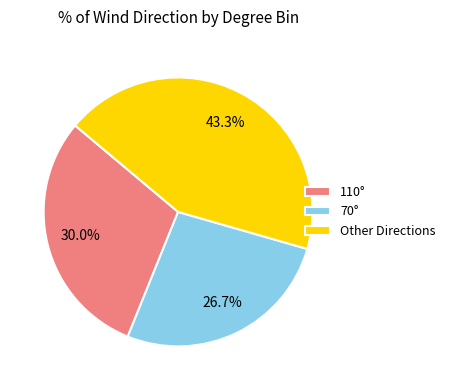

What portion of the pie excludes 70°?

73.3%